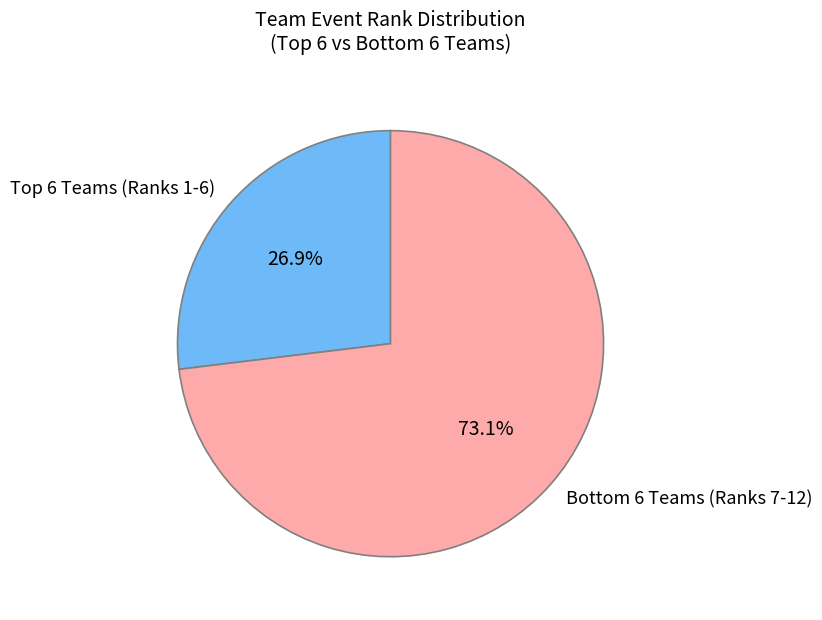

Which slice is the largest?

Bottom 6 Teams (Ranks 7-12)